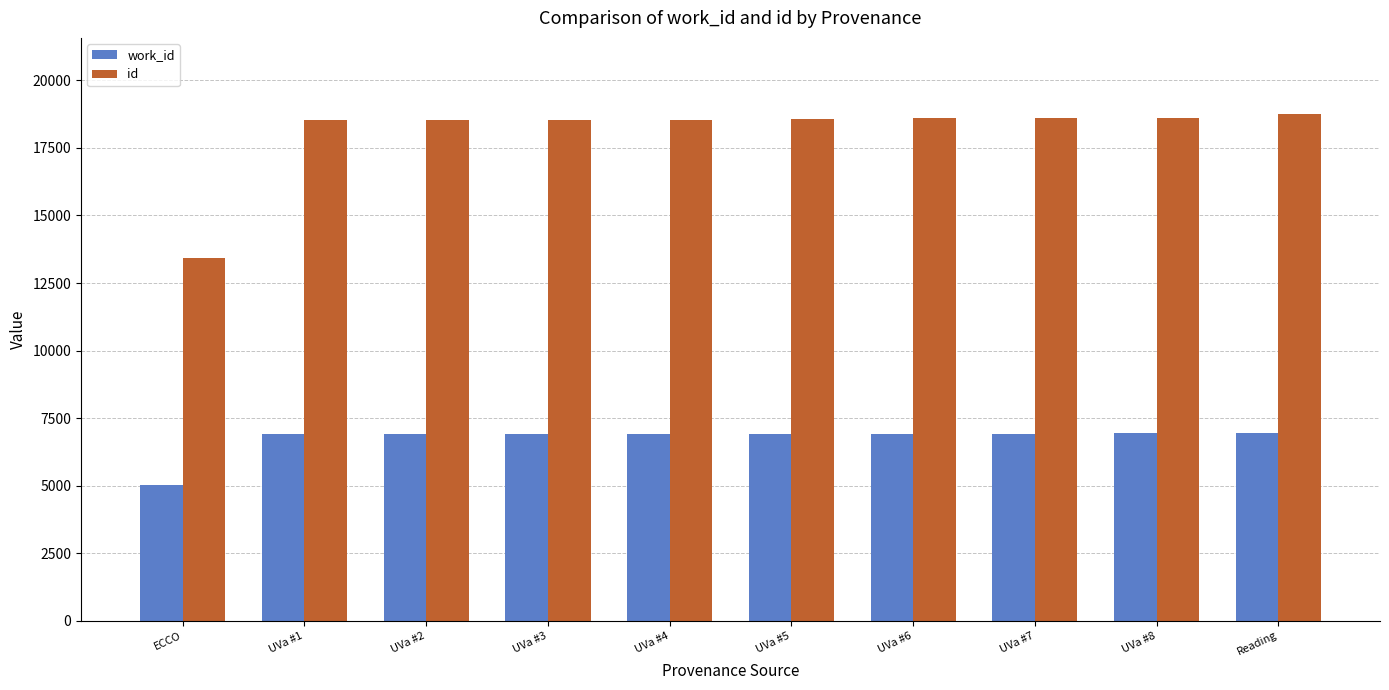

What is the greatest value displayed?

18762